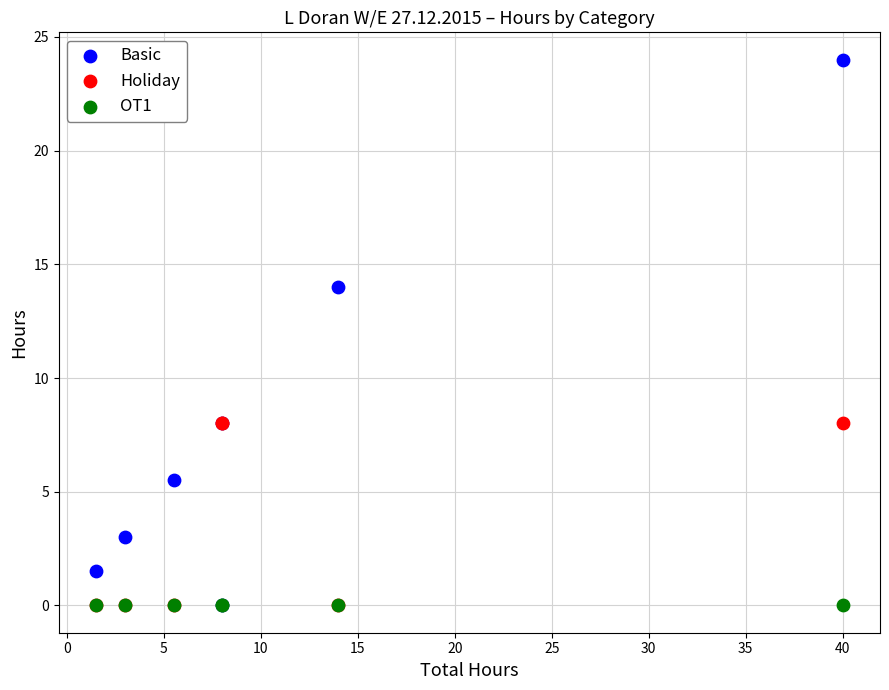

Across all series, what Y value is closest to 12?

14.0